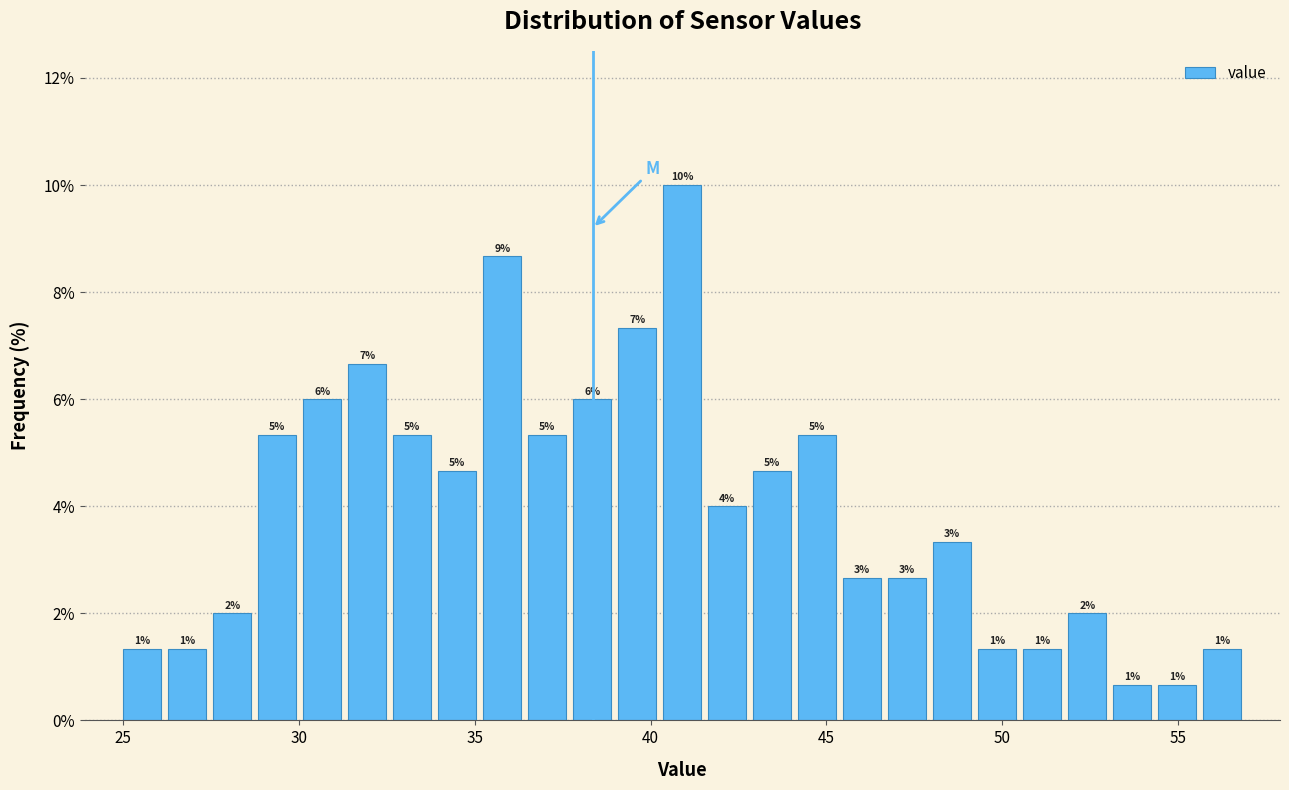

Around what value on the x-axis is the tallest bar? Give the approximate position of its centre, as read against the axis.

41.0